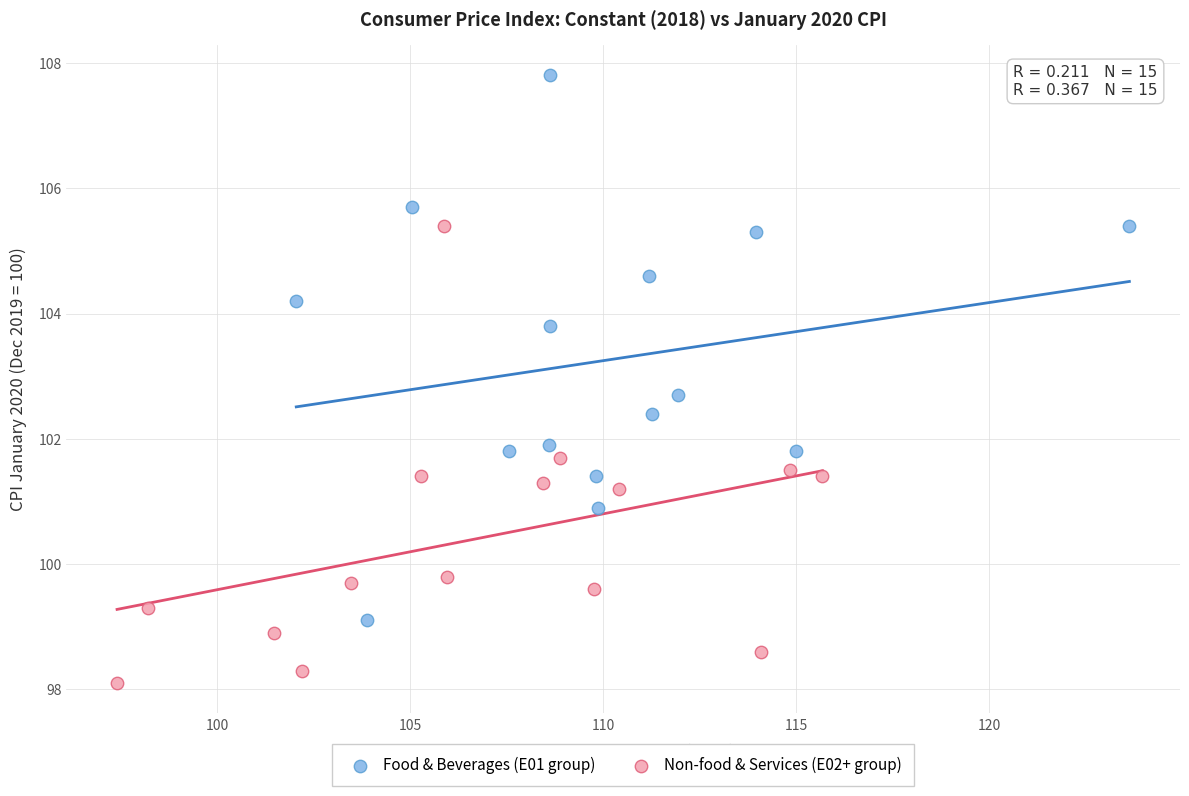

Which series has the widest spread of Y values?

Food & Beverages (E01 group)